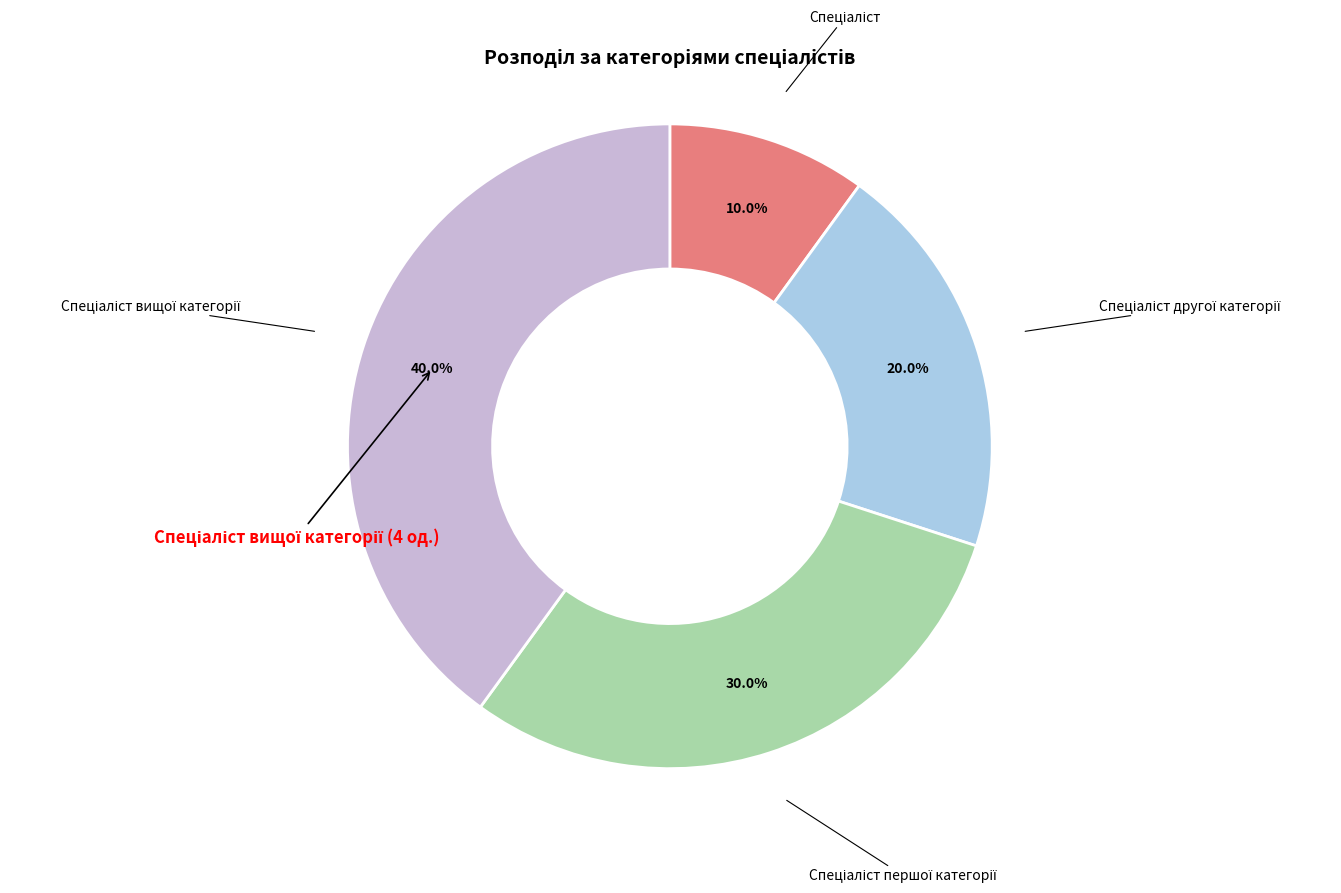

Does any single category account for the majority?

No